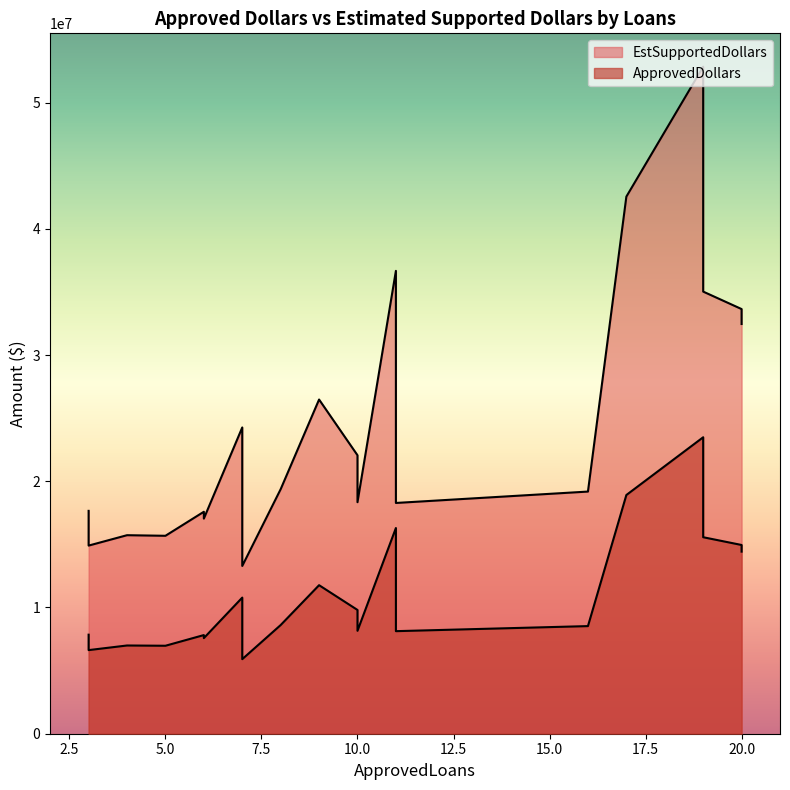

What is the difference between the maximum and minimum values in the ApprovedDollars series?

17579000